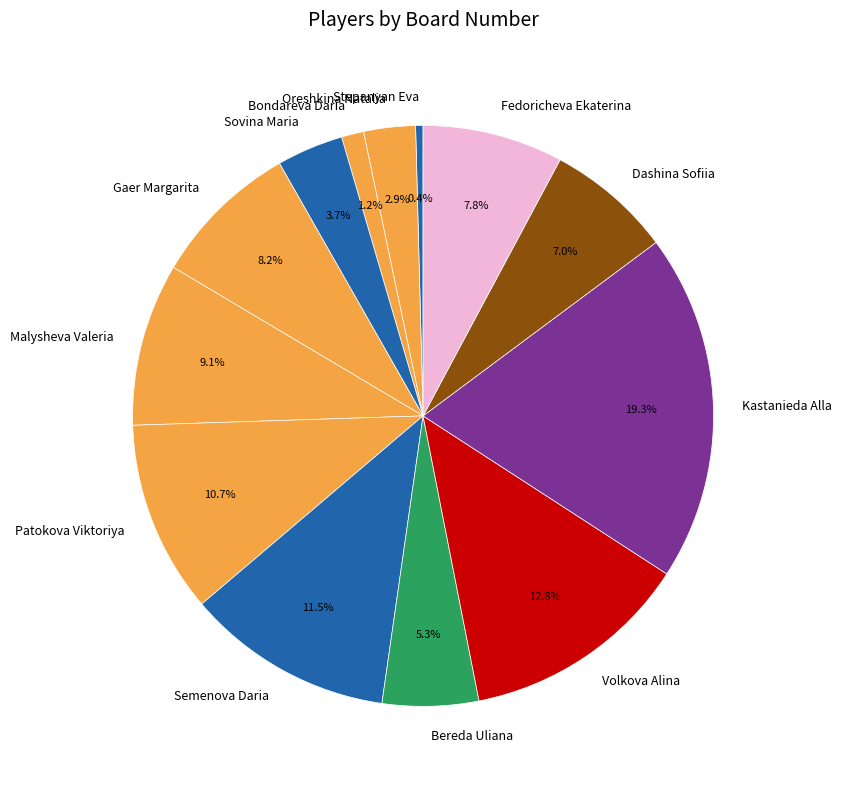

What is the largest slice in the pie chart?

Kastanieda Alla